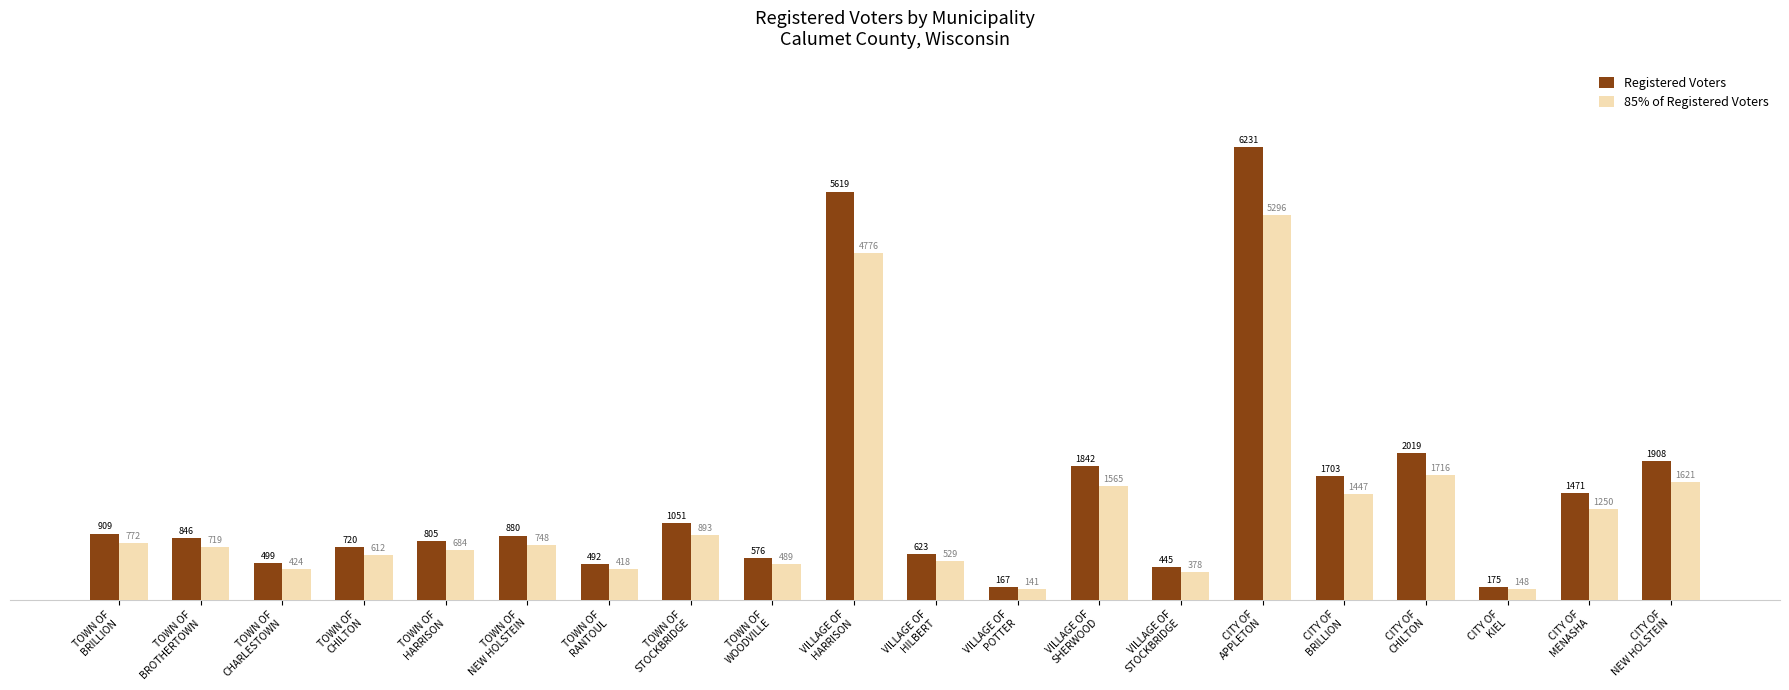

At TOWN OF
BROTHERTOWN, list the series in order from smallest to largest.

85% of Registered Voters, Registered Voters